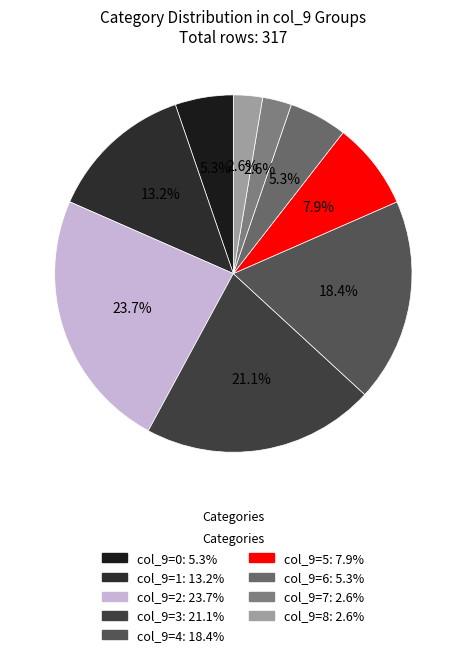

To the nearest percent, what is the difference between the largest and smallest slice percentages?

21%